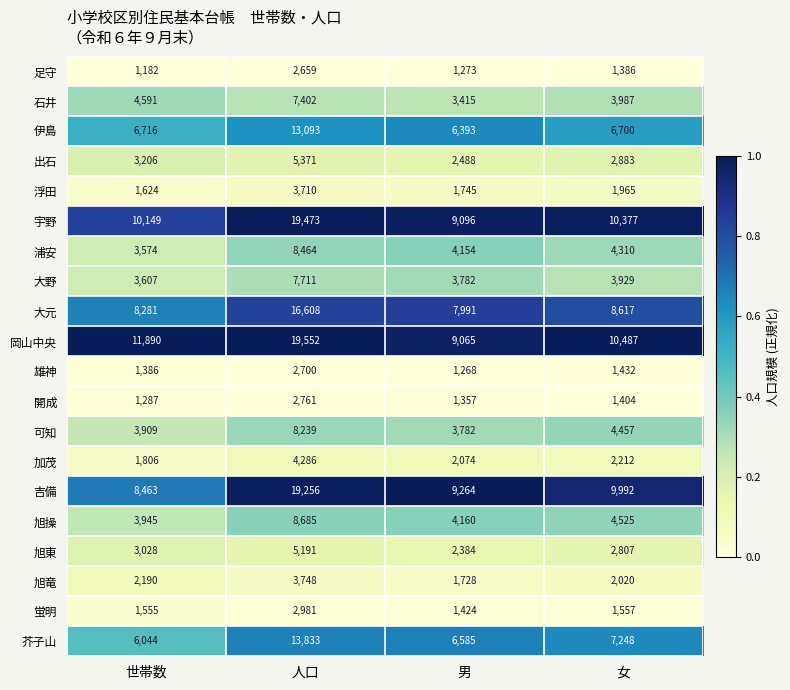

At 女, list the series in order from largest to smallest.

岡山中央, 宇野, 吉備, 大元, 芥子山, 伊島, 旭操, 可知, 浦安, 石井, 大野, 出石, 旭東, 加茂, 旭竜, 浮田, 蛍明, 雄神, 開成, 足守